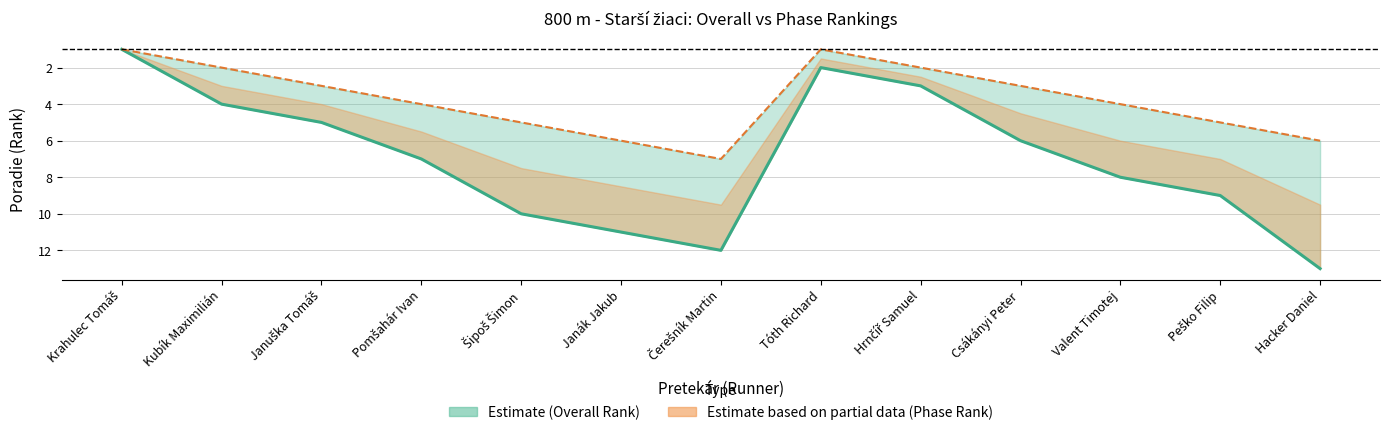

What is the approximate value at Peško Filip?

9